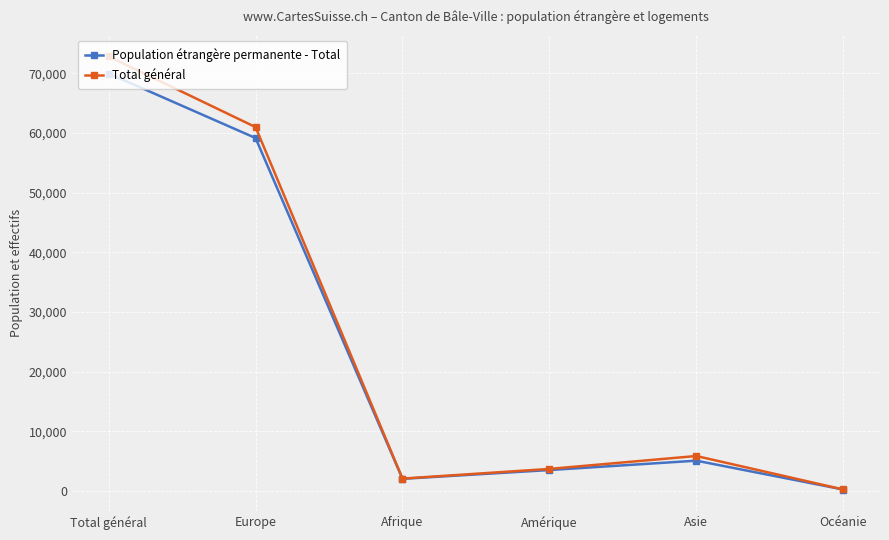

What is the average value of the Total général series?

24272